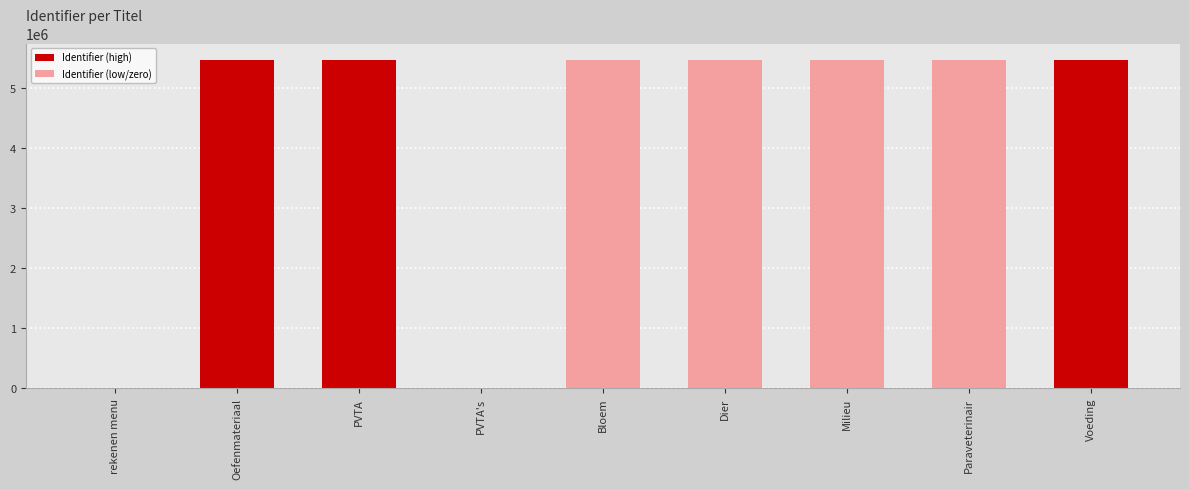

What is the greatest value displayed?

5476848